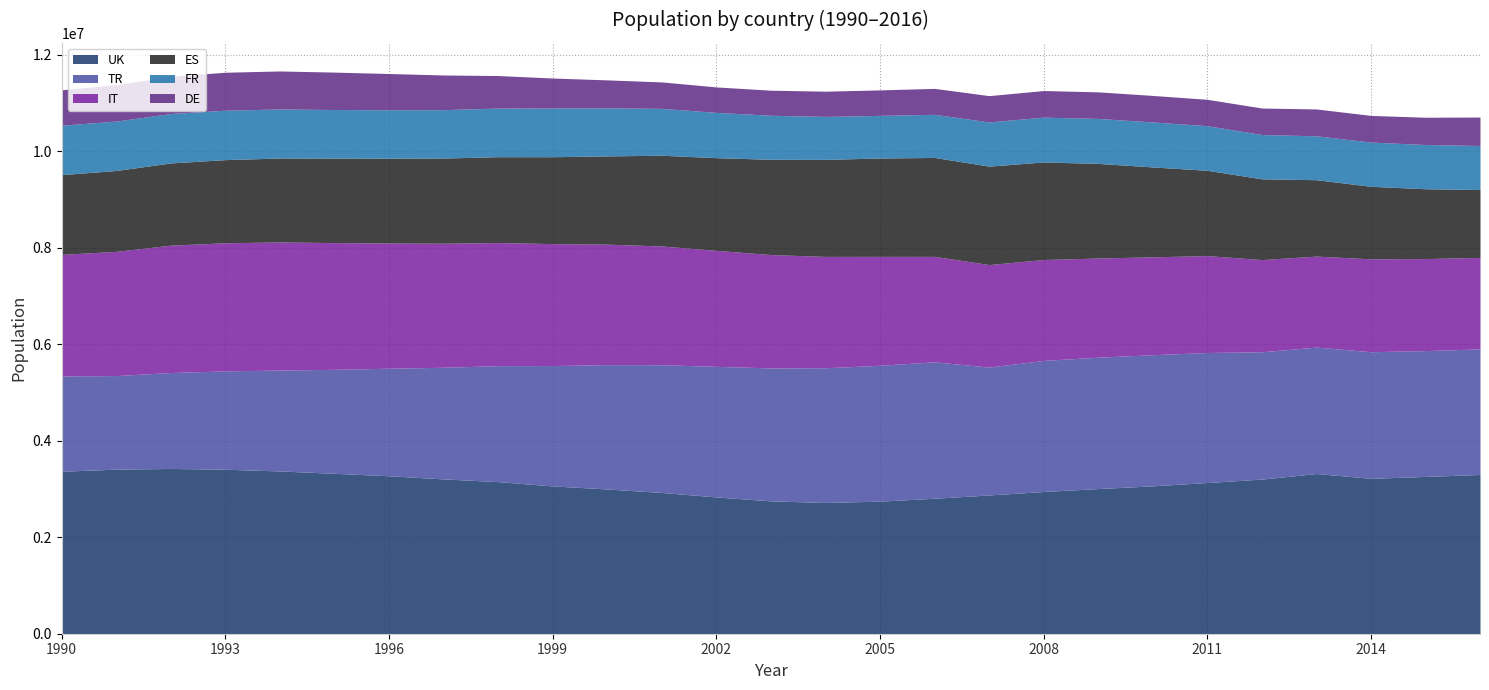

At which category is the sum across all series the highest?

1994